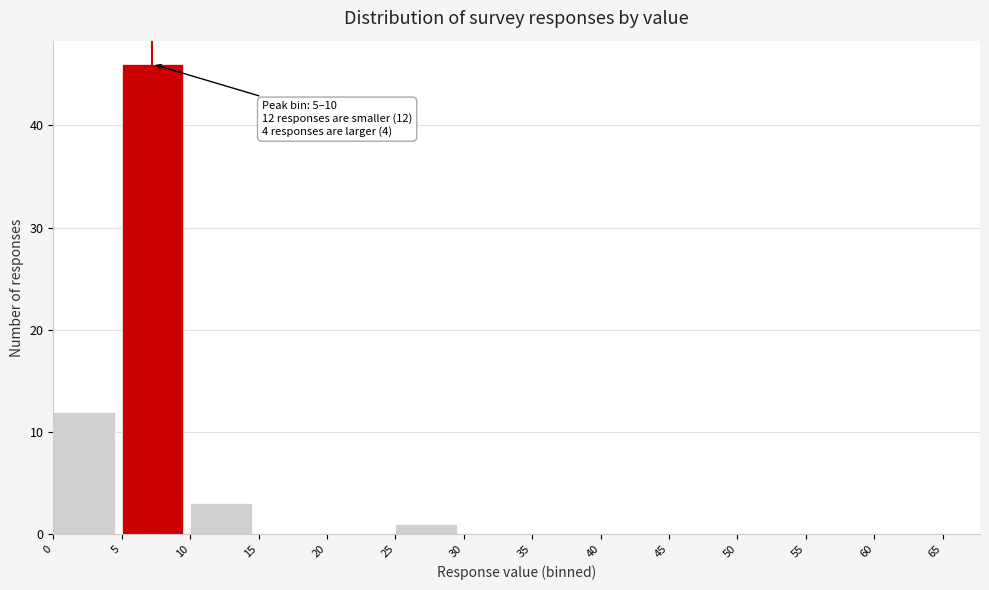

Over which range of the x-axis is the bar tallest?

5 to 10